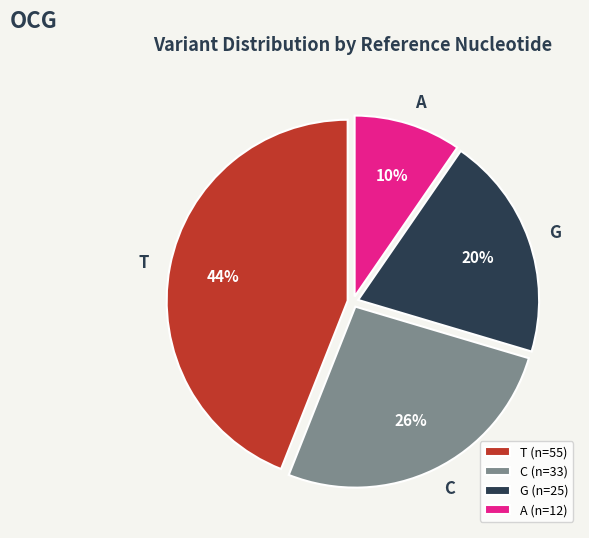

How many segments does this pie chart have?

4